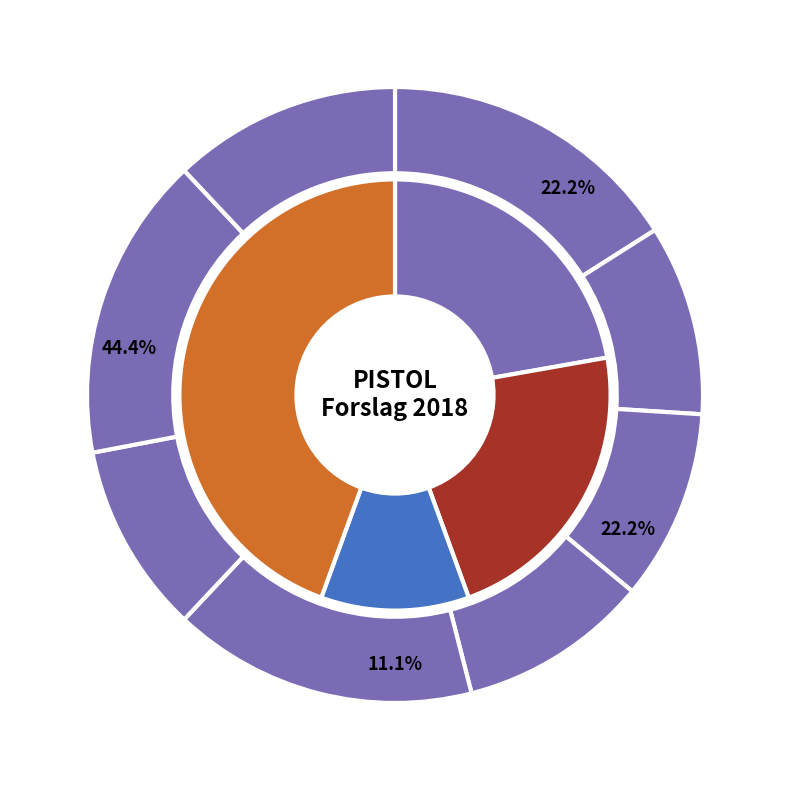

Does 10 m 40 sk account for over 50% of the chart?

No